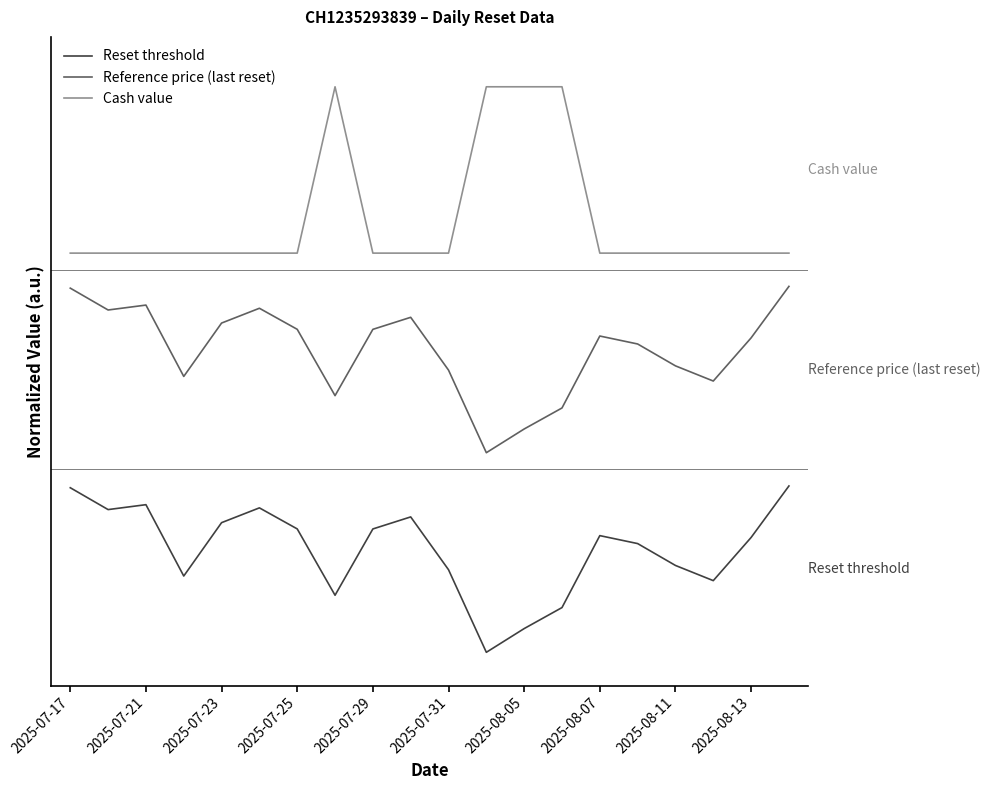

Does the chart display data point markers on the line(s)?

No